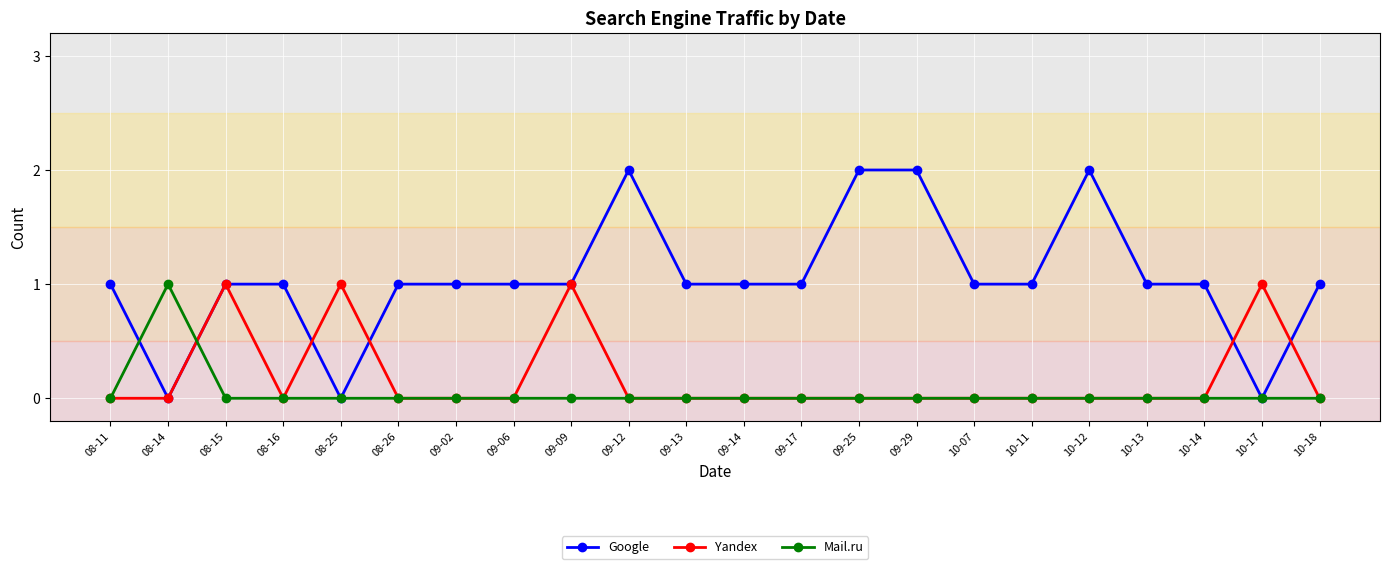

What position from the right is 10-14?

3